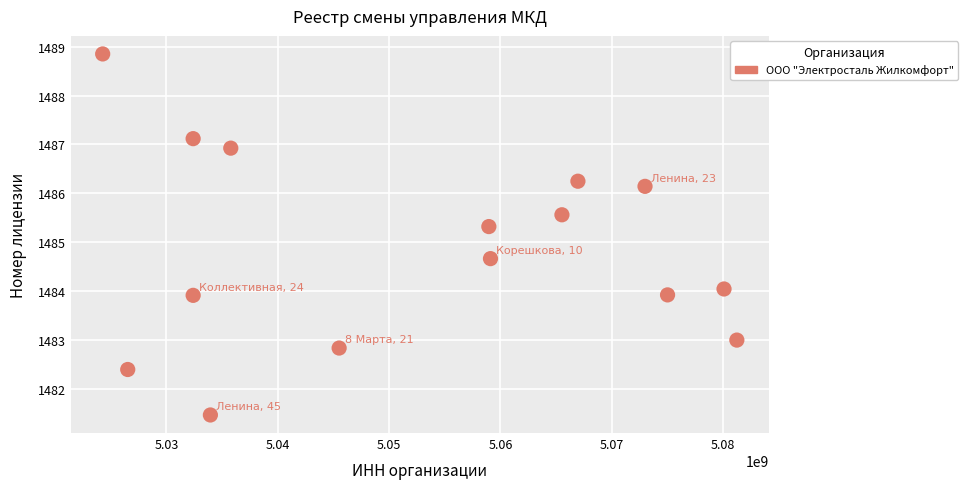

What is the range of X values (max minus min)?

56959521.5